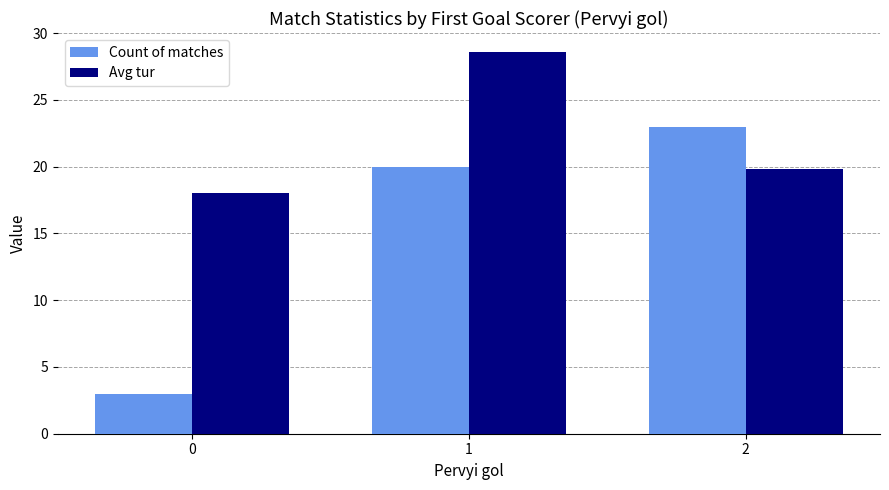

True or false: Count of matches has a value of 23.0 at 2.

True